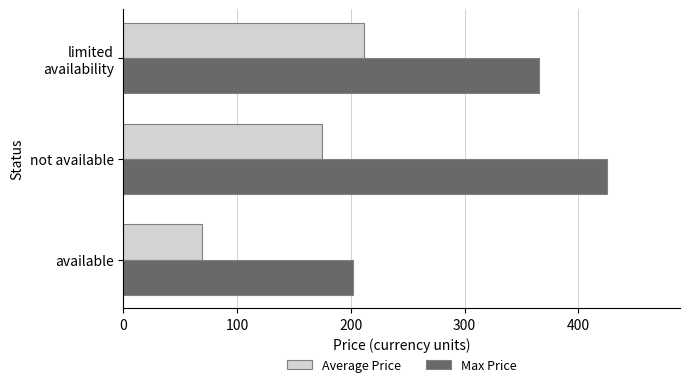

What is the spread (max minus min) of values at not available?

250.7